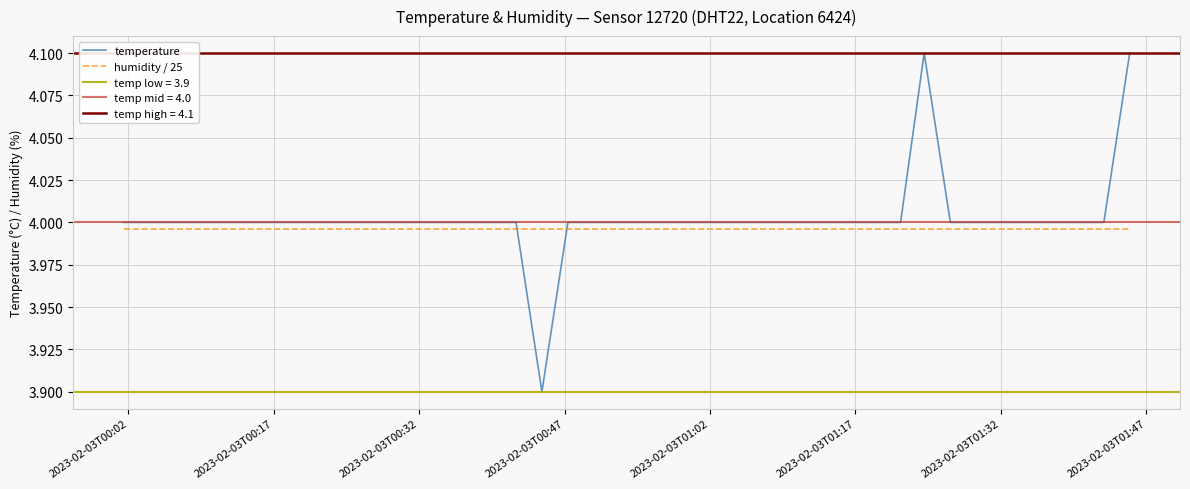

What is the maximum value for temperature?

4.1